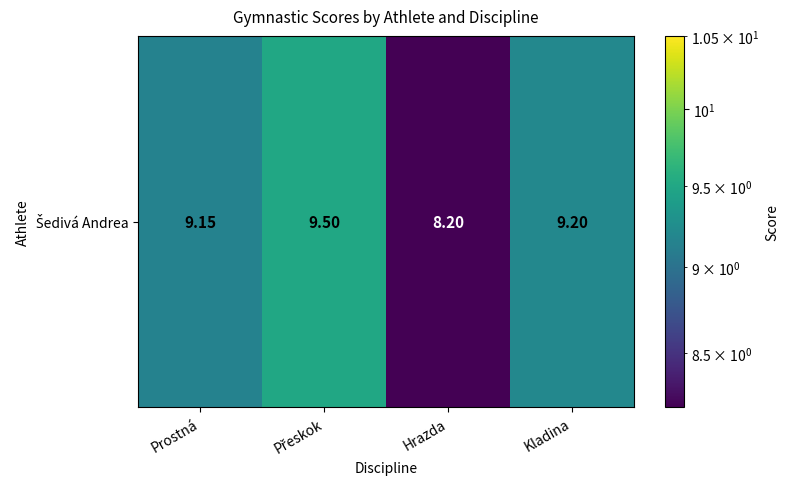

What is the ratio of the value at Hrazda to the value at Přeskok?

0.9